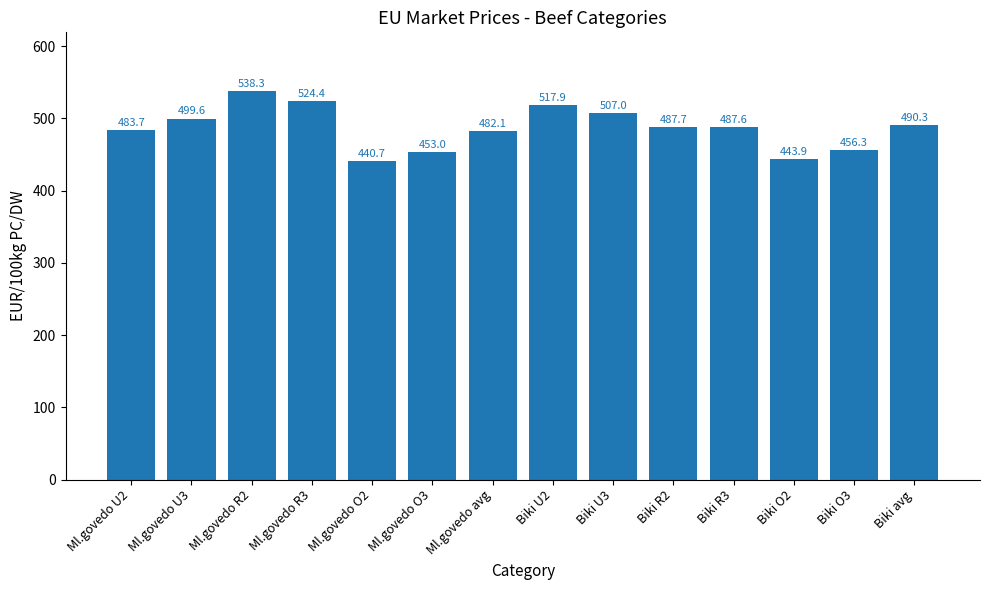

What is the smallest value displayed?

440.7